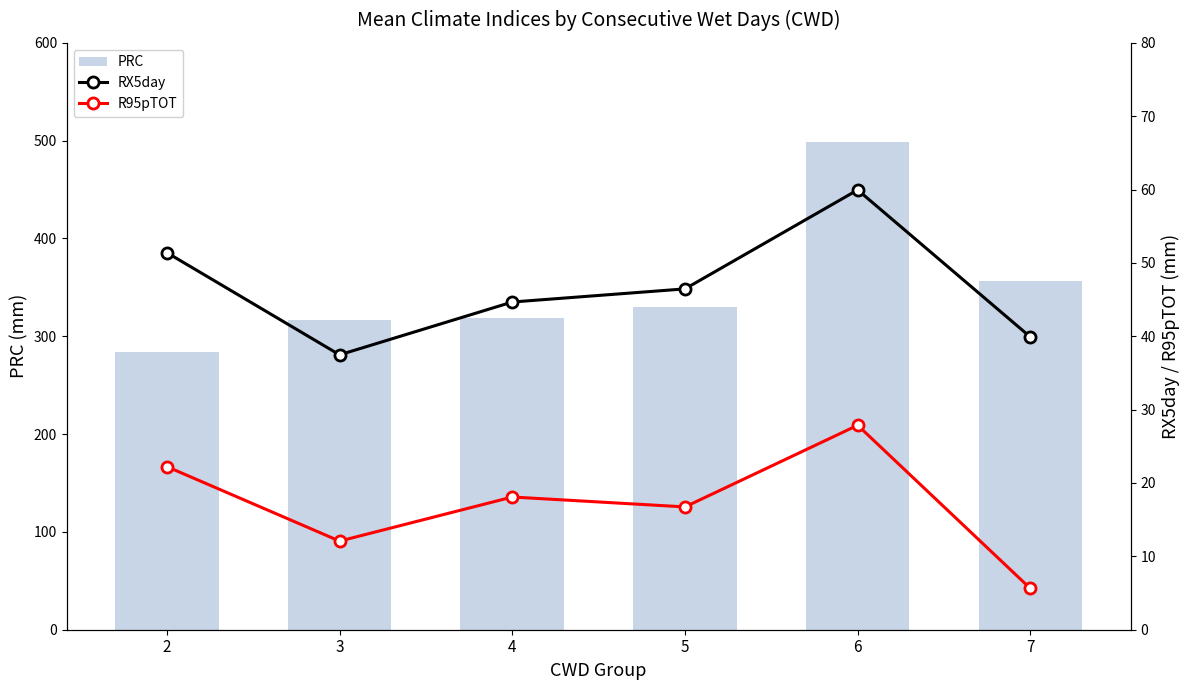

What is the difference between the highest and lowest values at 6?

471.2